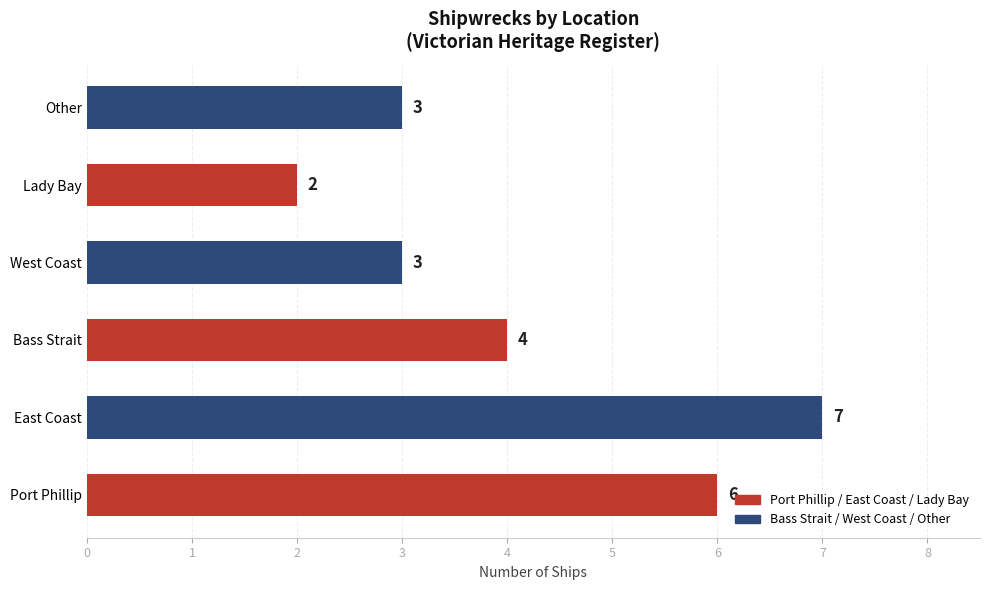

True or false: the data shows 5 at Other.

False